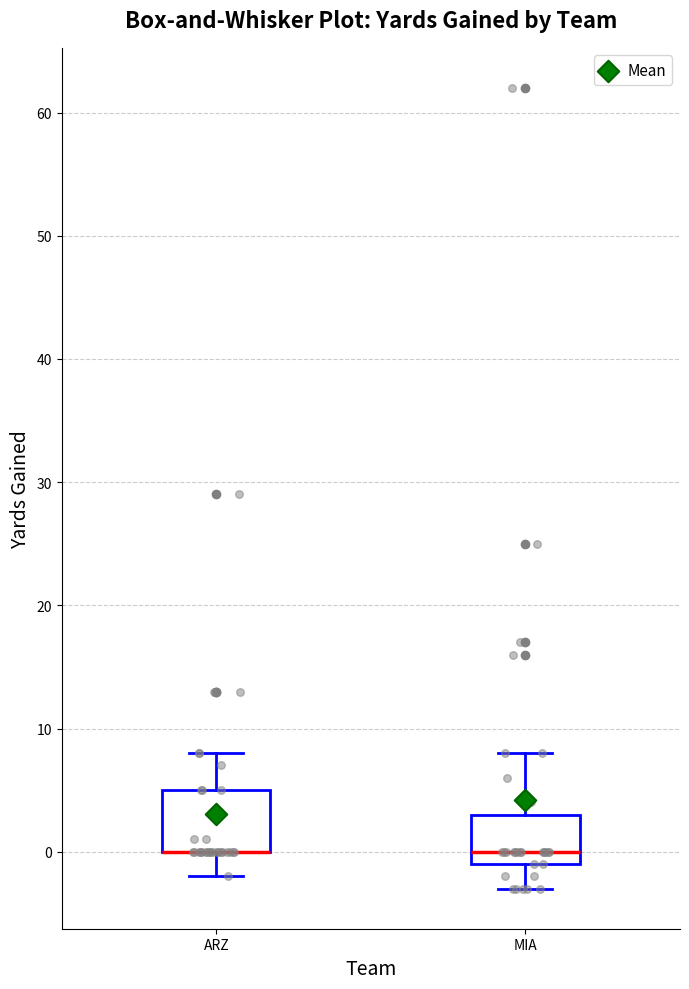

Reading left to right, read every box against the y-axis: the position of its median line, the range the box covers, and the ends of its whiskers. The values are not printed on the chart, so give them approximately, as read against the axis.

ARZ: median 0 (drawn on the box's lower edge), box 0 to 5, whiskers -2 to 8
MIA: median 0, box -1 to 3, whiskers -3 to 8